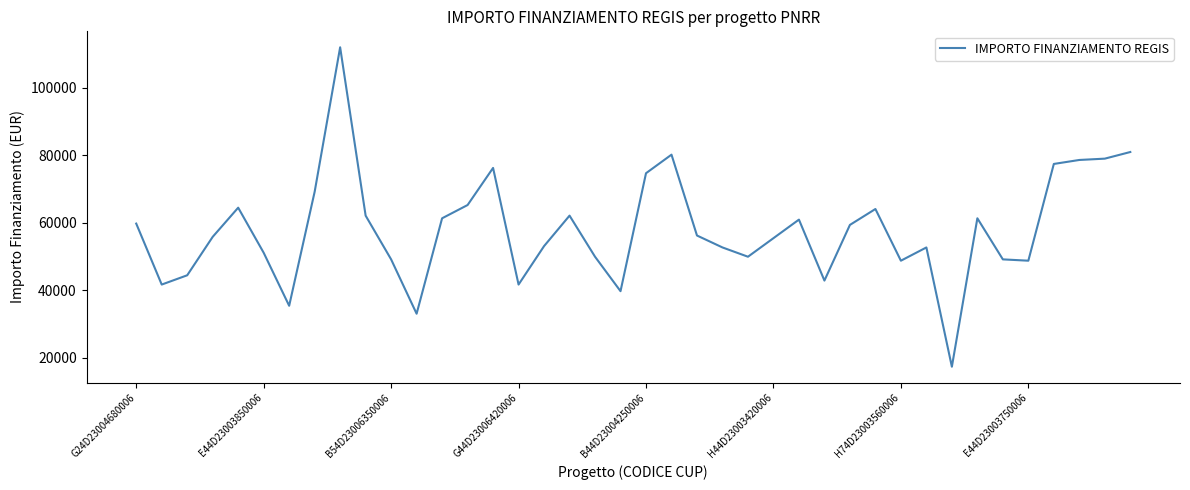

What is the smallest value displayed?

17283.4